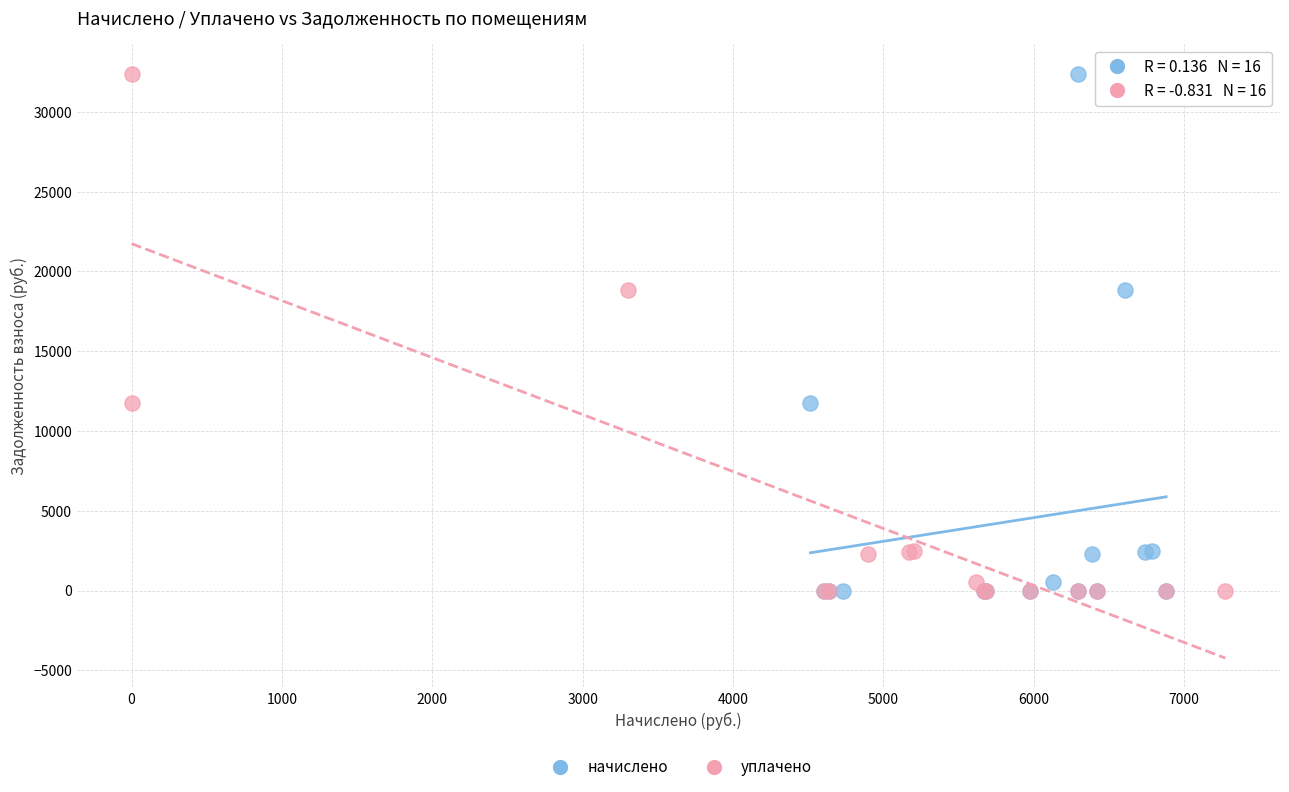

What are all the series names shown in the legend?

начислено, уплачено